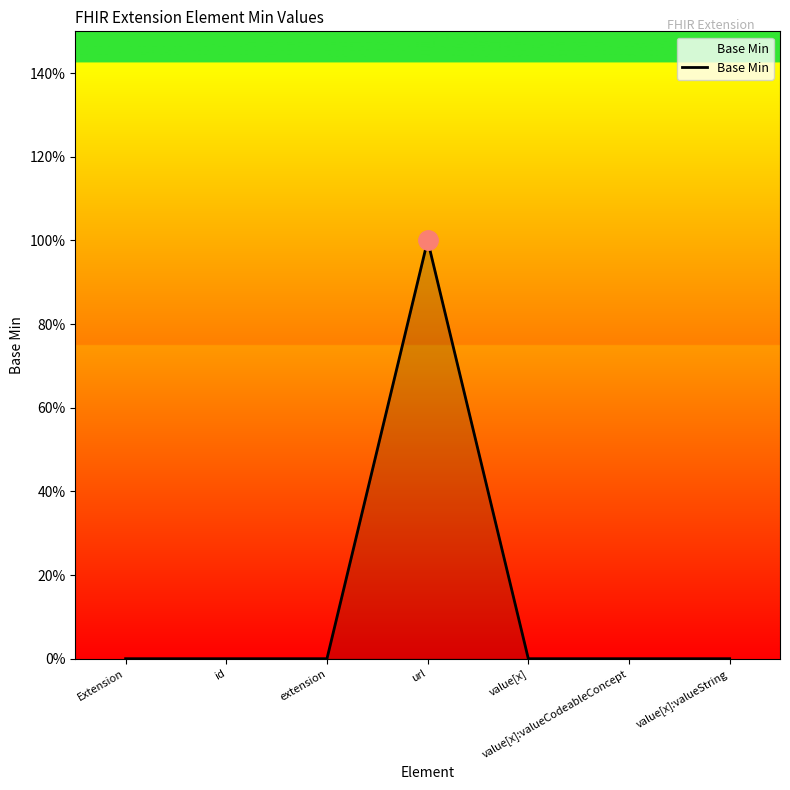

Is it true that the value at id is 1?

False